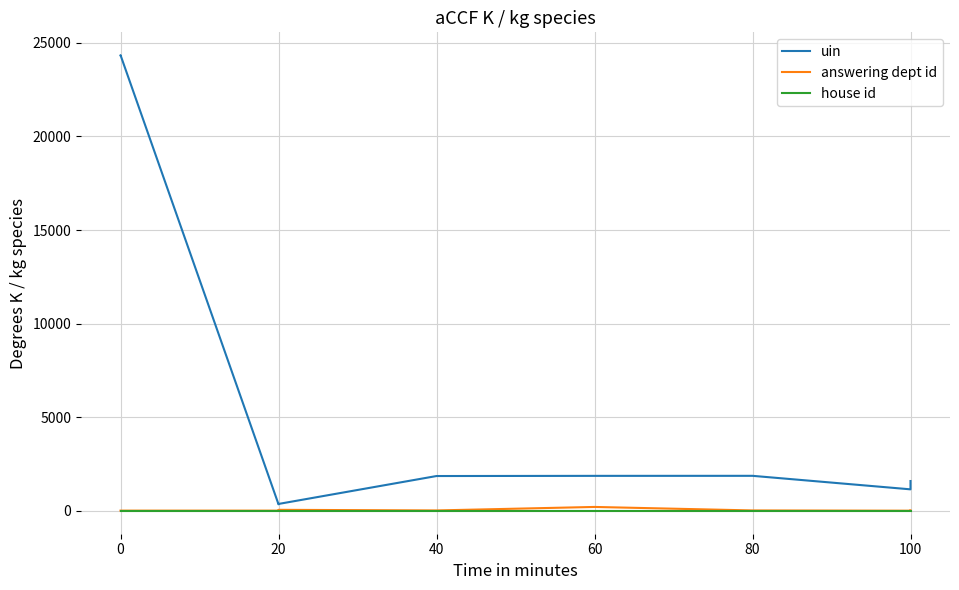

True or false: answering dept id and house id intersect in this chart.

False